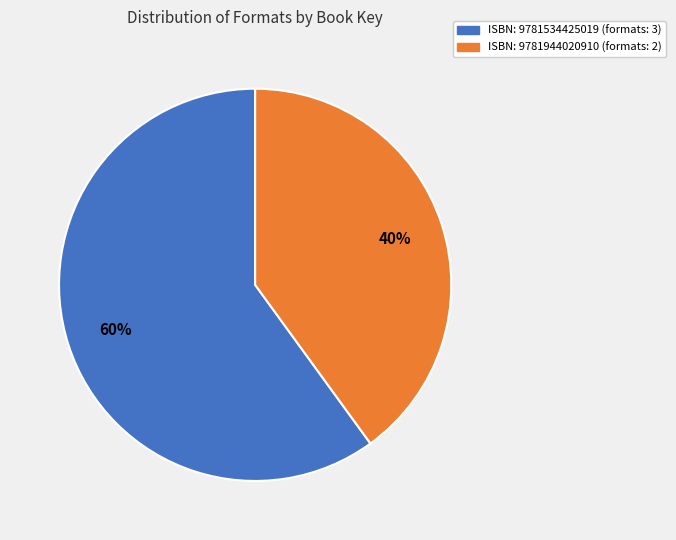

To the nearest percent, what is the difference between the largest and smallest slice percentages?

20%